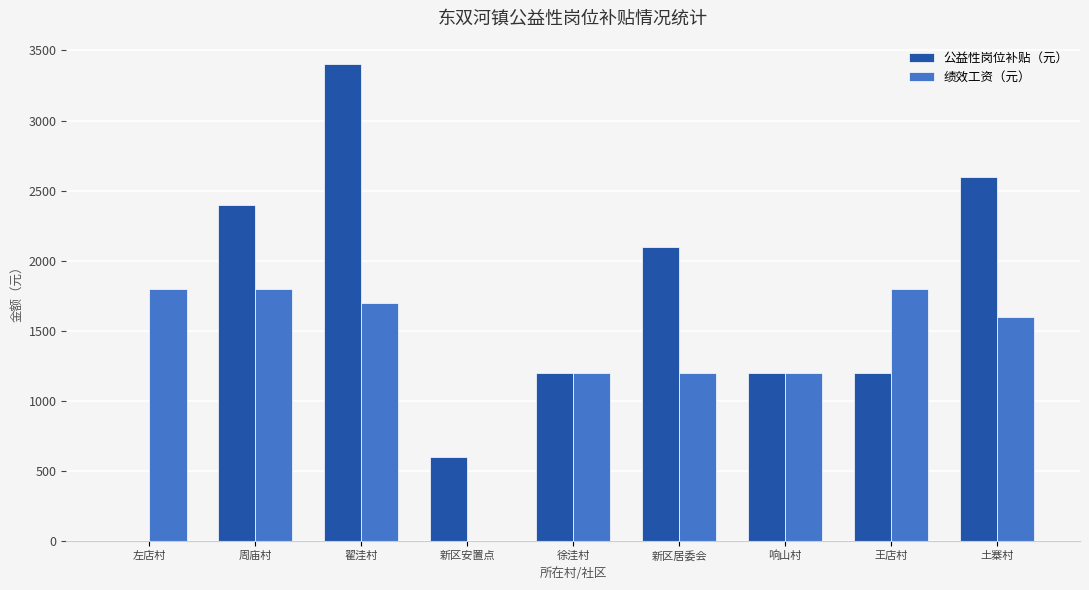

Count the number of data series in this chart.

2